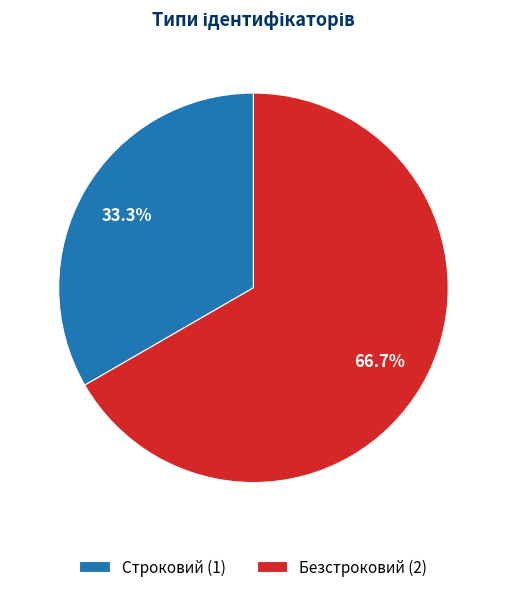

To the nearest percent, what percentage of the pie is Безстроковий?

67%